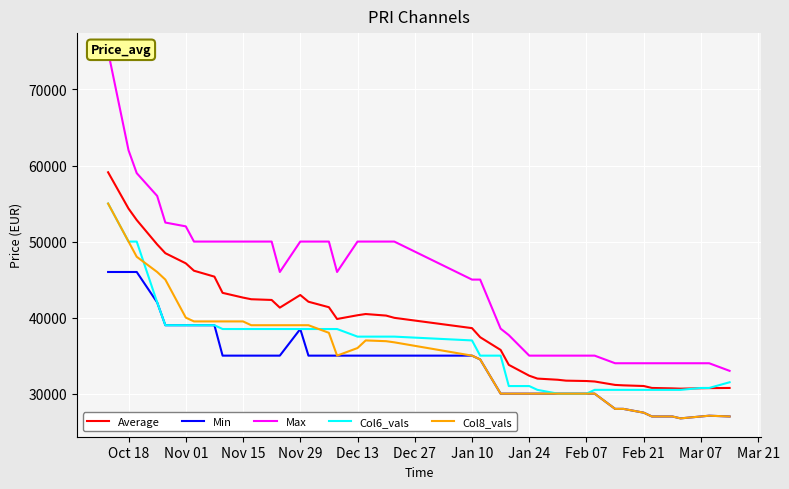

True or false: Col8_vals and Average intersect in this chart.

False